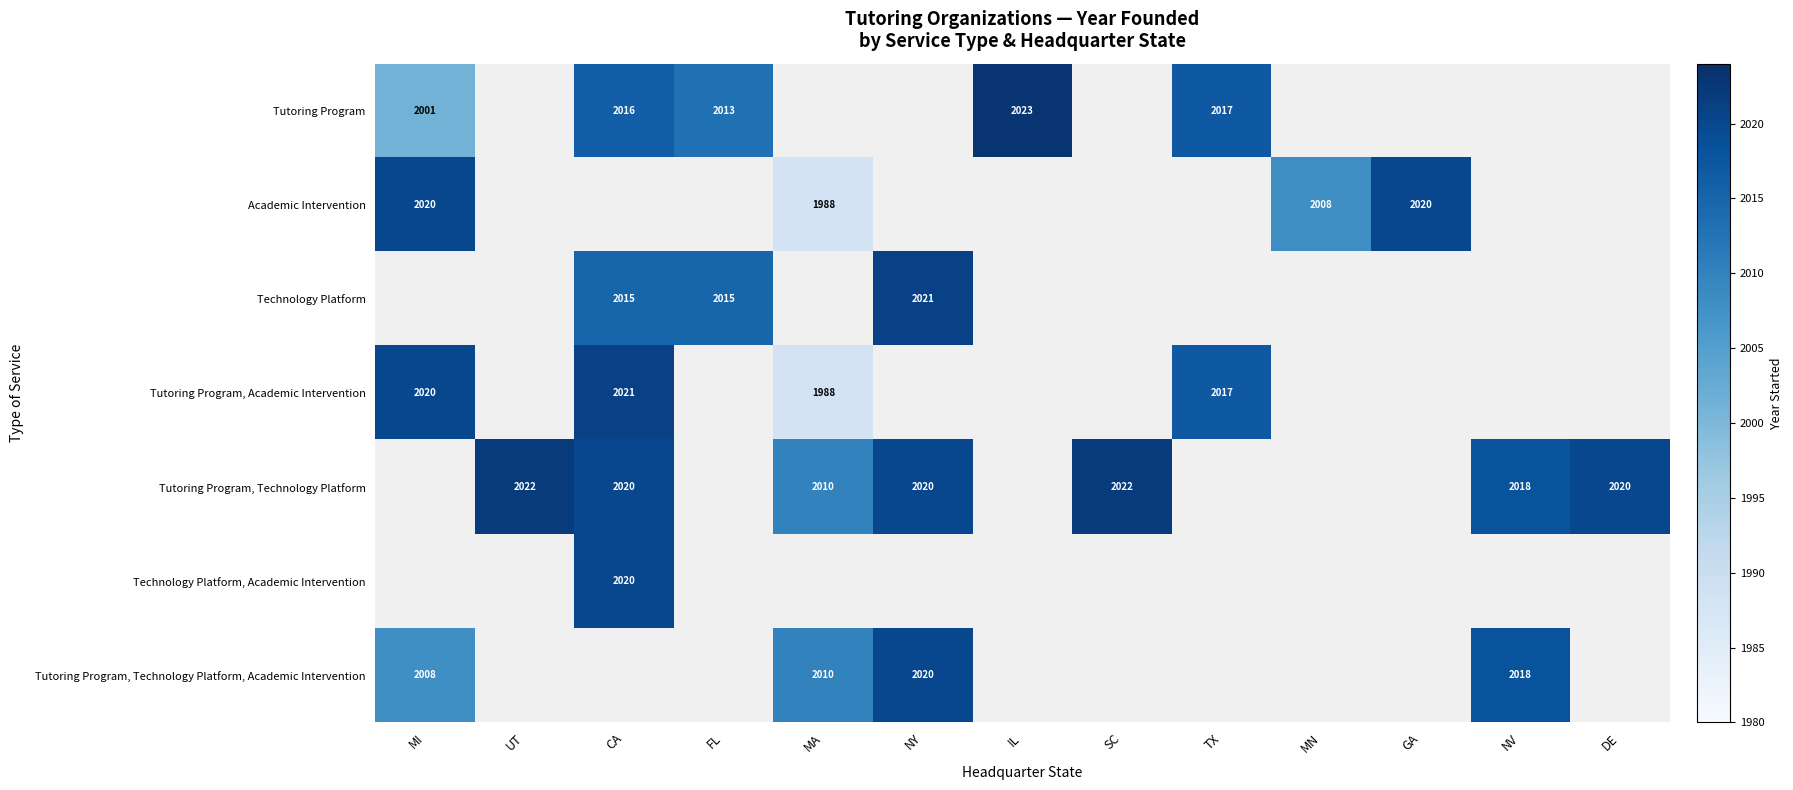

True or false: Tutoring Program, Technology Platform has a value of 3082 at MA.

False